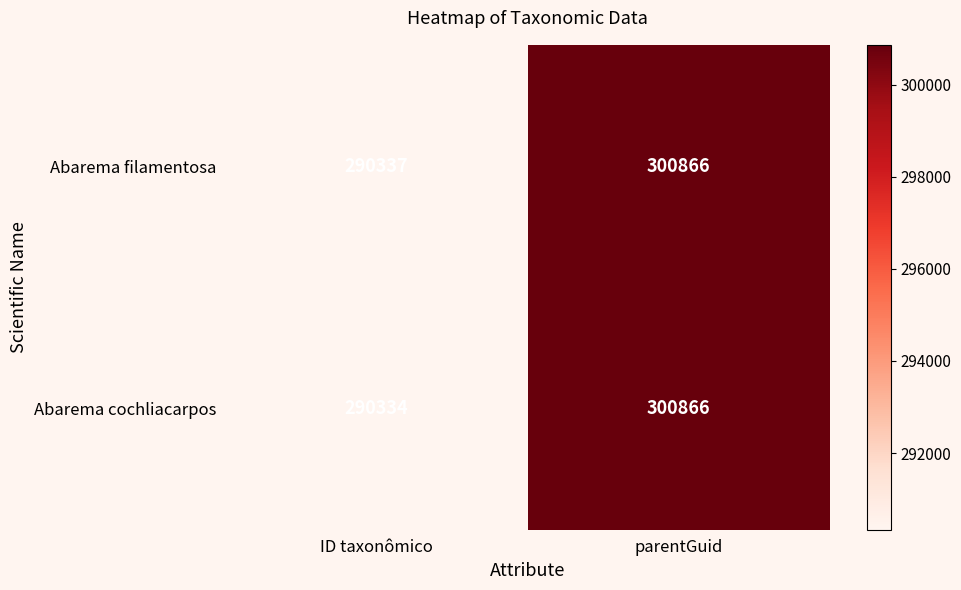

What is the approximate value of Abarema cochliacarpos at ID taxonômico, to the nearest 100?

290300